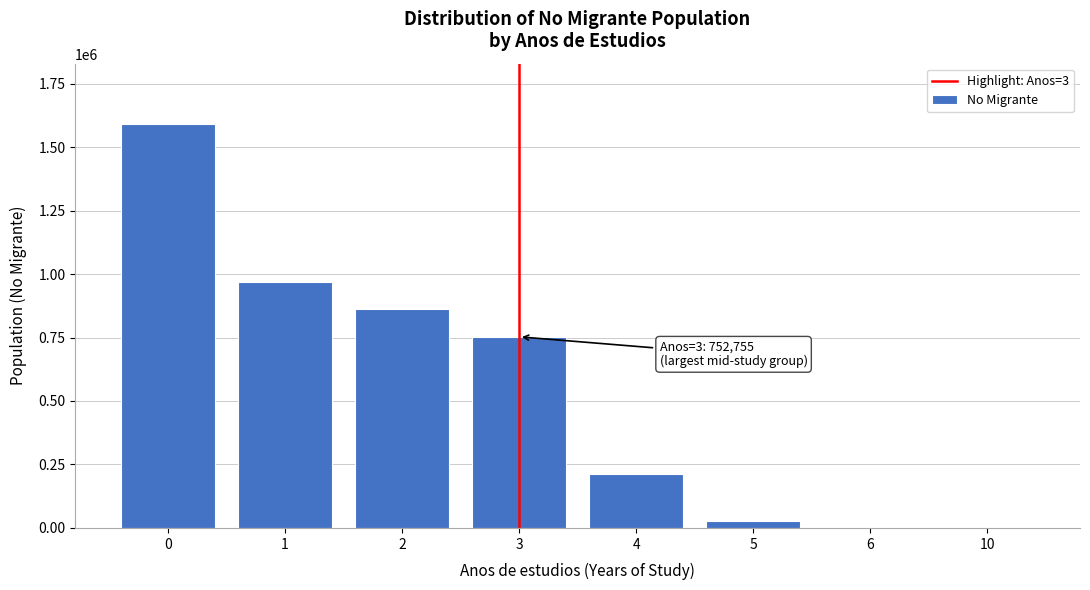

What is the greatest value displayed?

1589961.9